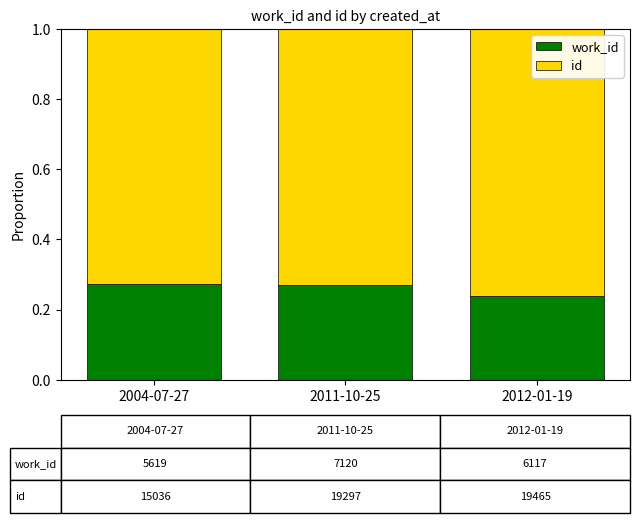

What is the total value across all series at 2012-01-19?

1.0